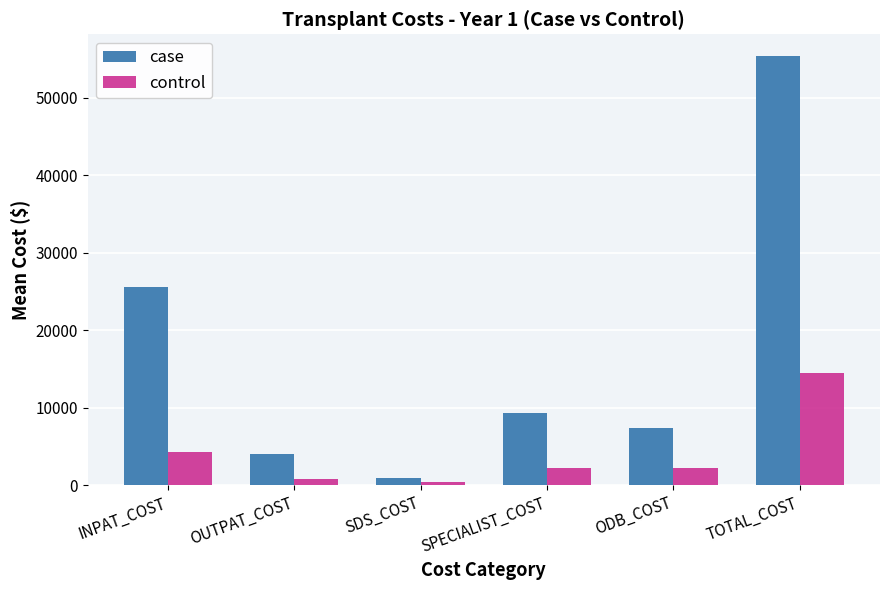

What is the total value across all series at INPAT_COST?

29829.6